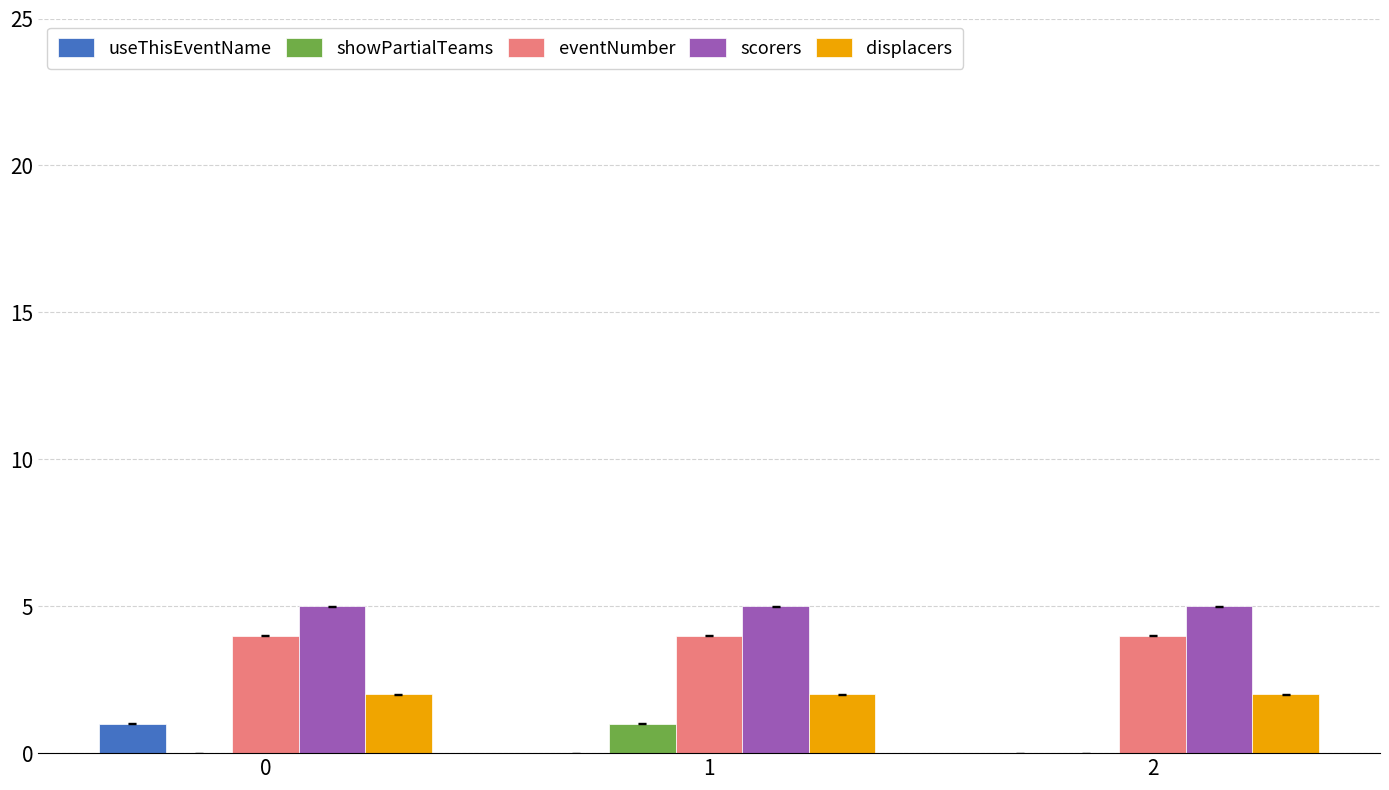

The value of scorers at 2 is 8. True or false?

False